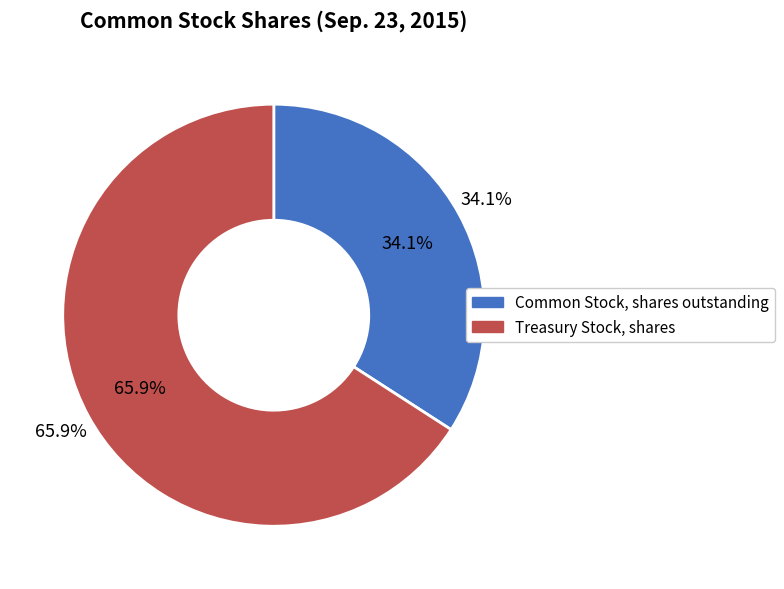

Is the sum of Common Stock, shares outstanding and Treasury Stock, shares greater than half?

Yes